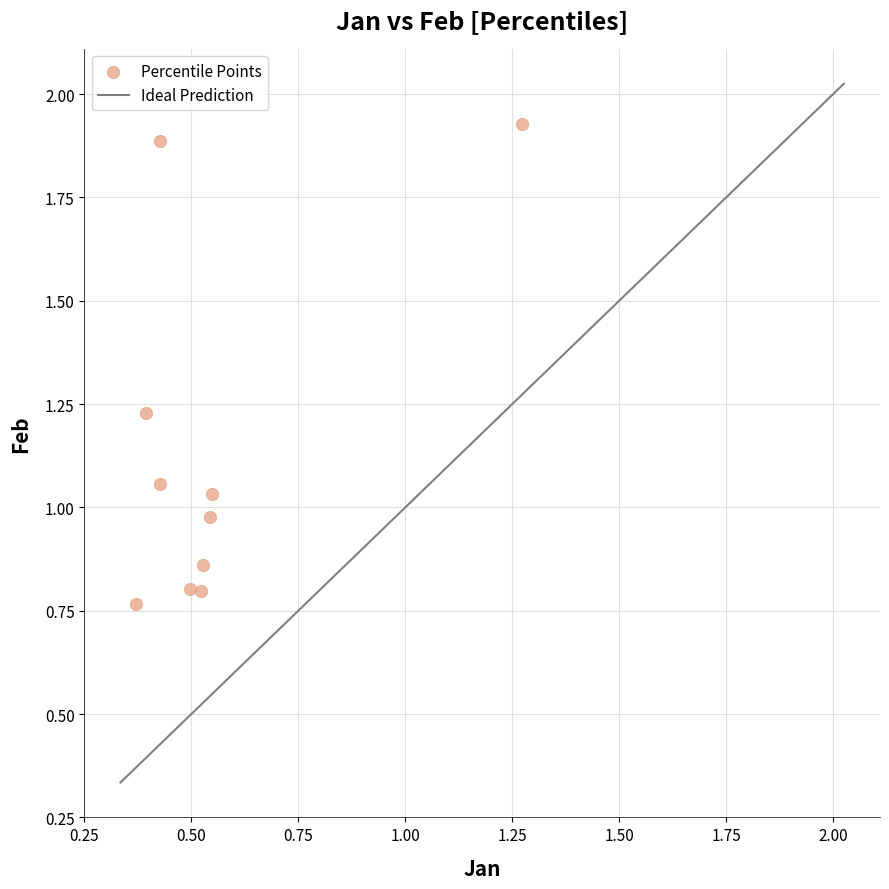

What is the average X value?

0.6